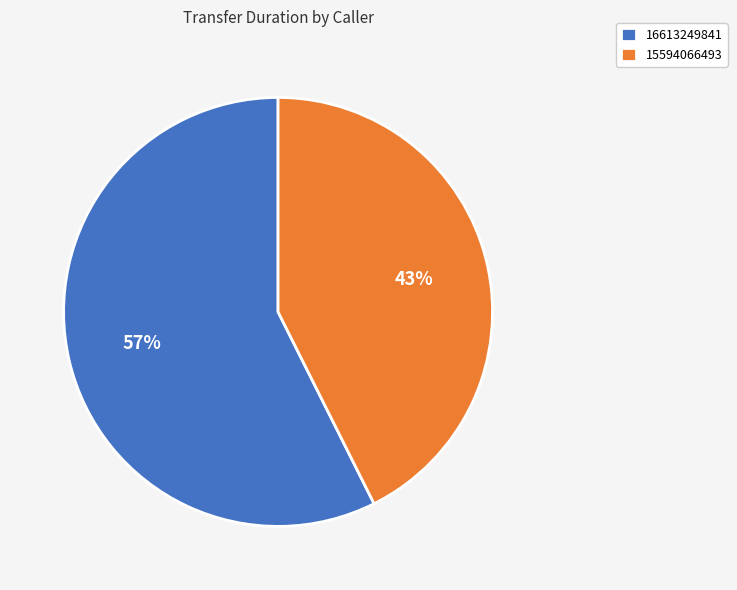

To the nearest percent, what percentage of the pie is 15594066493?

43%